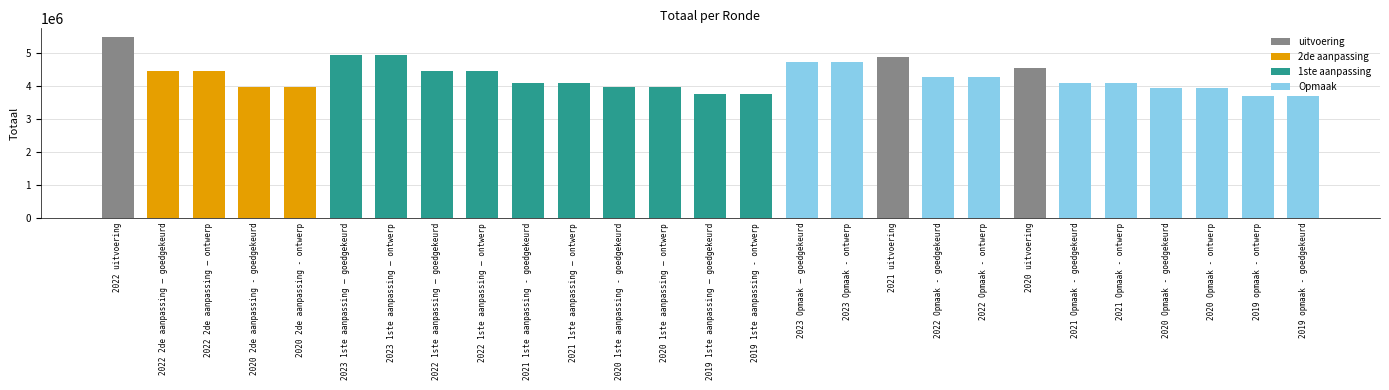

What is the minimum value shown in the chart?

3691385